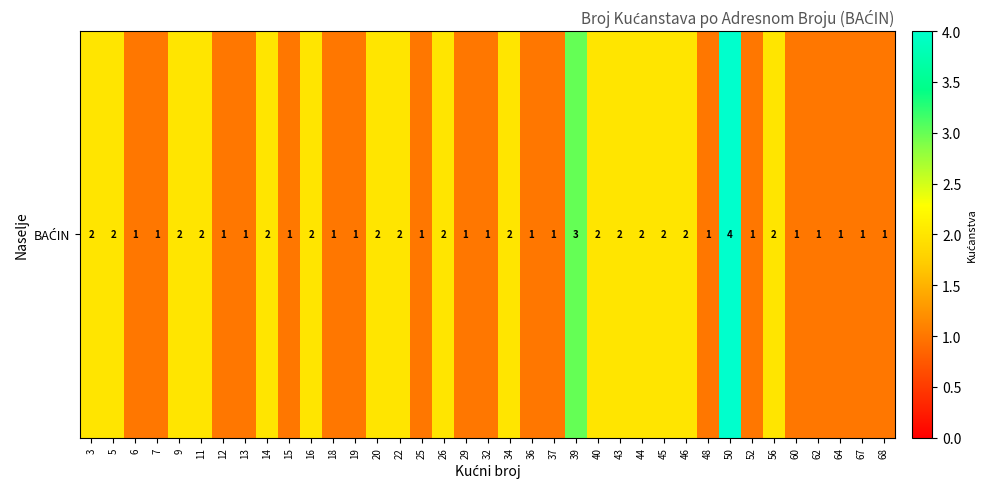

Rank the categories by value from lowest to highest.

6, 7, 12, 13, 15, 18, 19, 25, 29, 32, 36, 37, 48, 52, 60, 62, 64, 67, 68, 3, 5, 9, 11, 14, 16, 20, 22, 26, 34, 40, 43, 44, 45, 46, 56, 39, 50